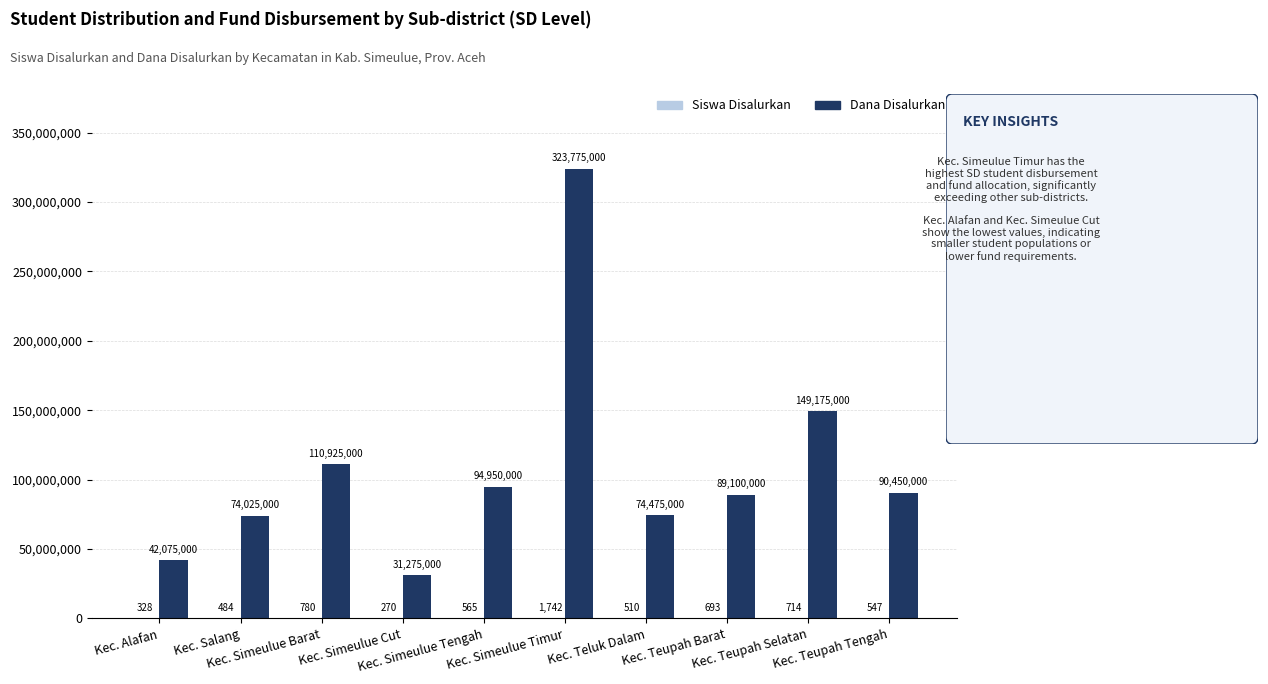

Are the bars horizontal?

No